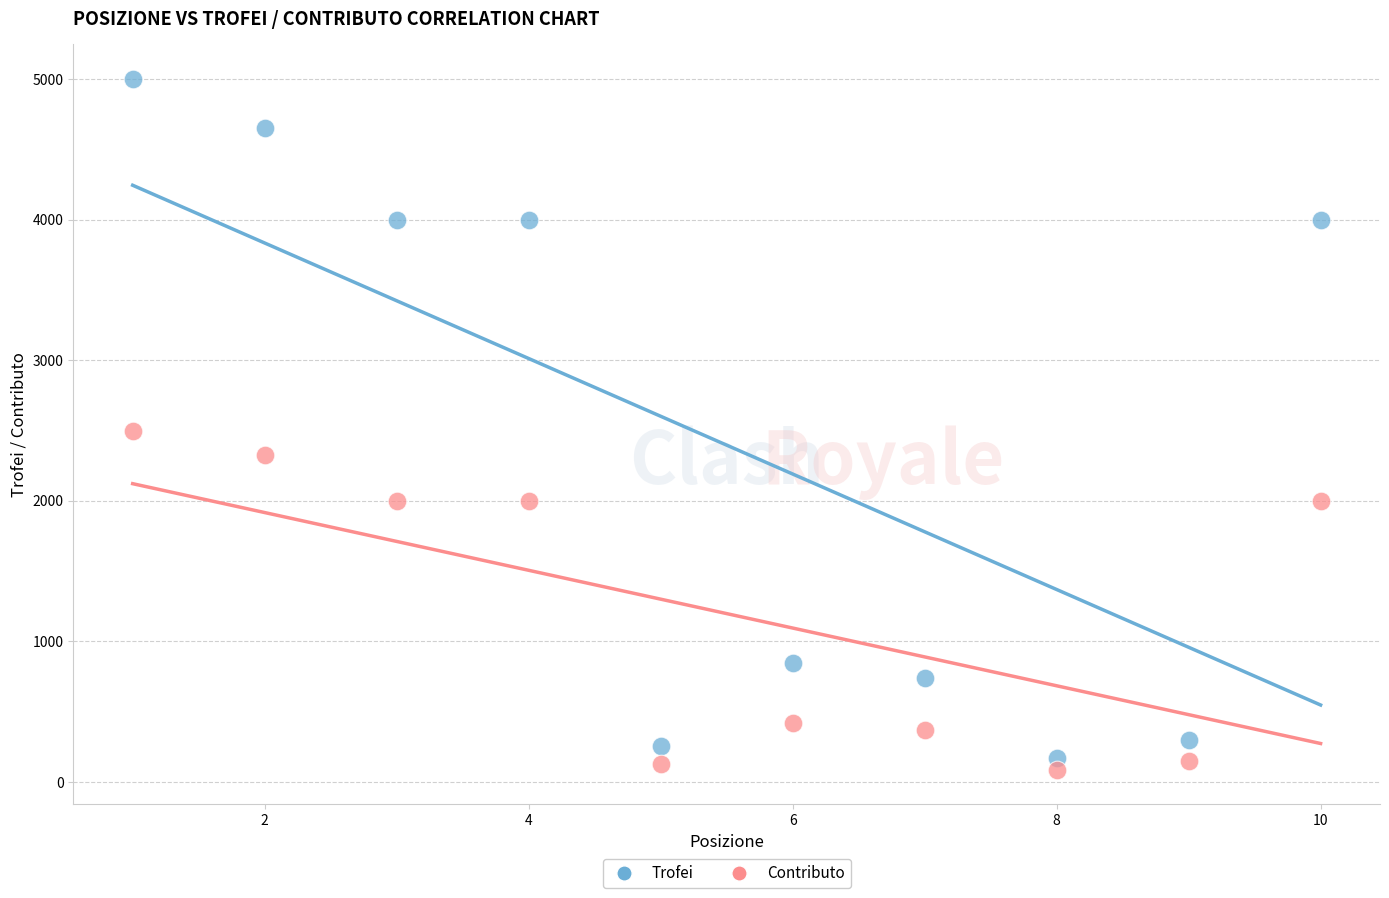

Which series contains the lowest Y value?

Contributo